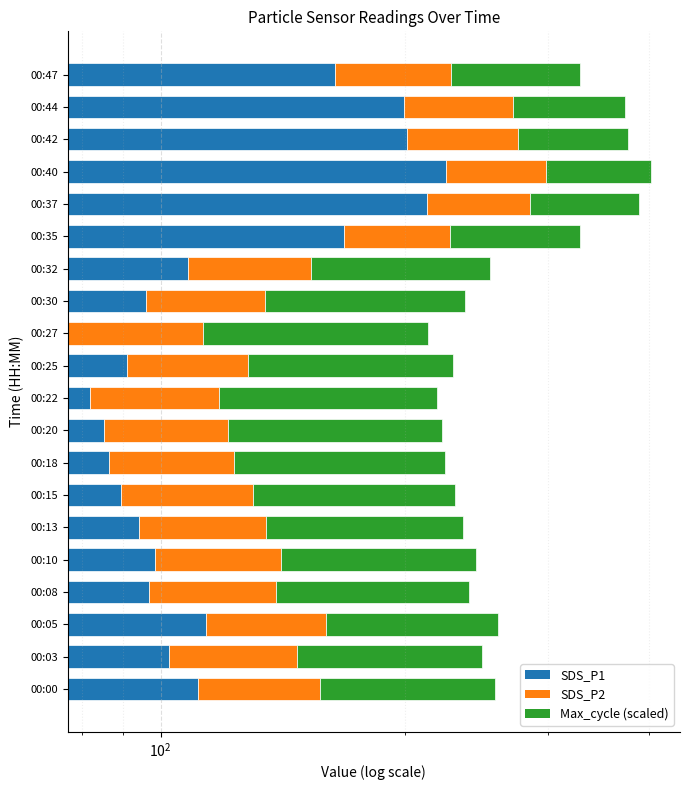

What is the spread (max minus min) of values at 00:05?

67.5